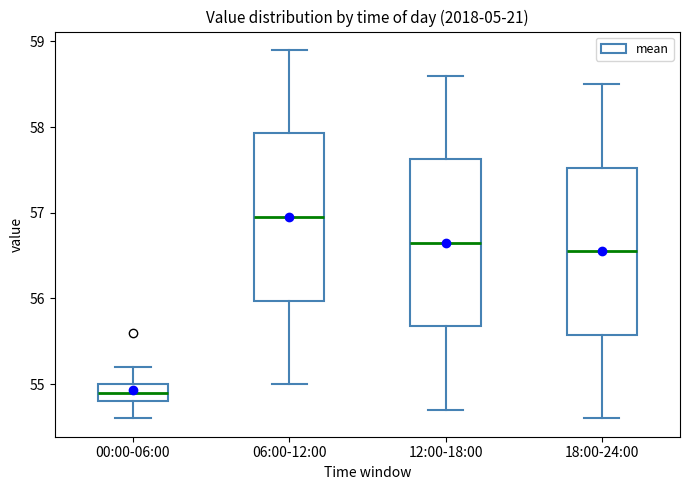

Where does the lower whisker of the box for 18:00-24:00 end on the y-axis? The values are not printed on the chart, so give them approximately, as read against the axis.

54.6